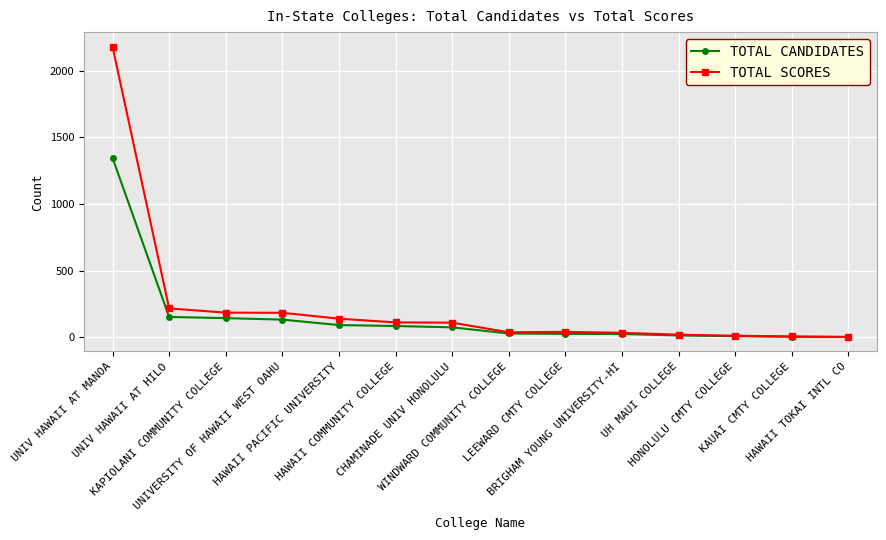

Does the chart have visible grid lines?

Yes